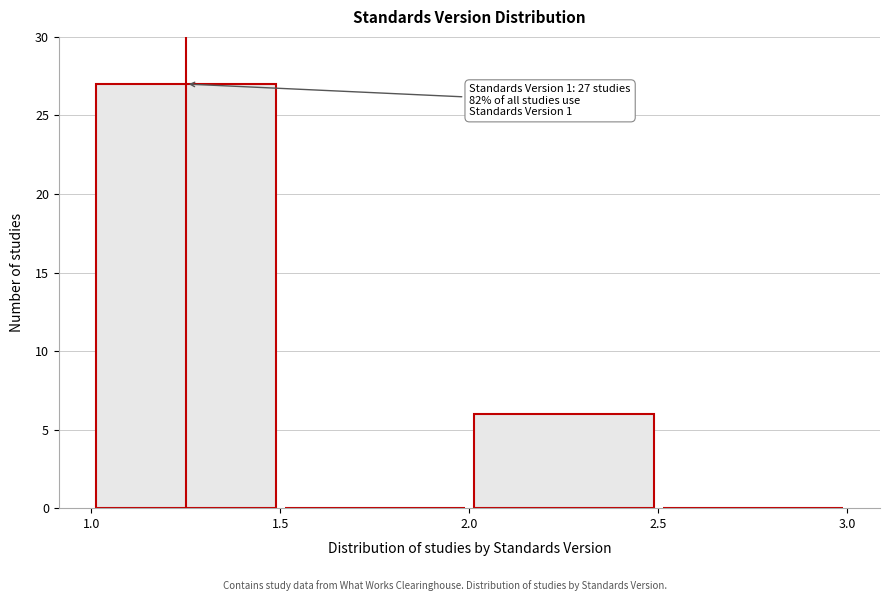

Over which range of the x-axis is the bar tallest?

1.0 to 1.5